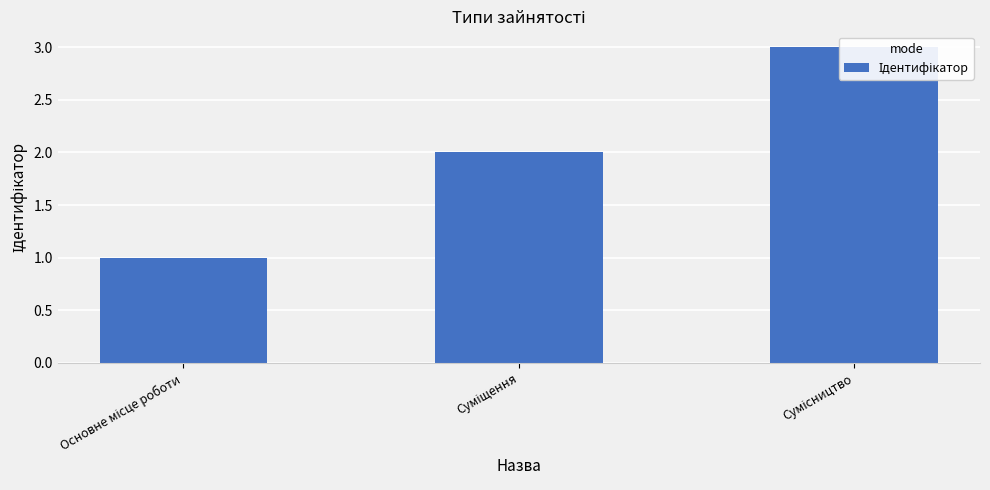

Reading right to left, transcribe all the data shown in this chart.

3	2	1